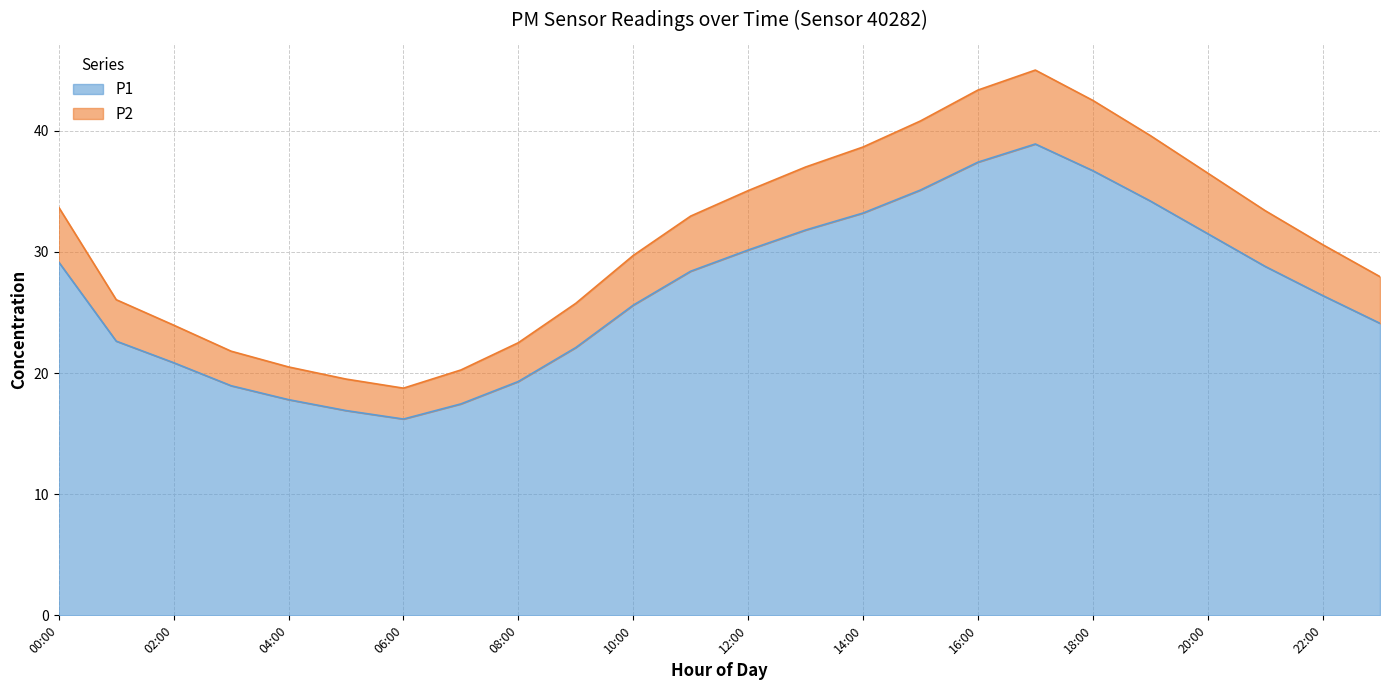

What is the maximum value shown in the chart?

45.0